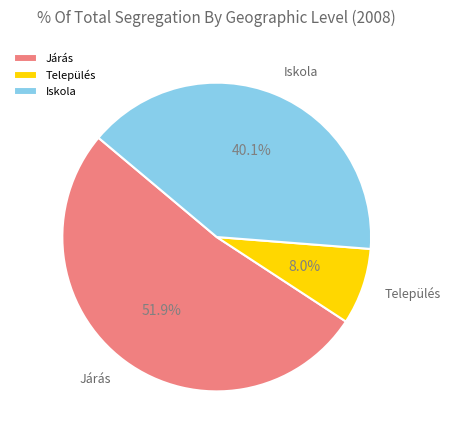

Is it true that Iskola is 40% of the pie?

True